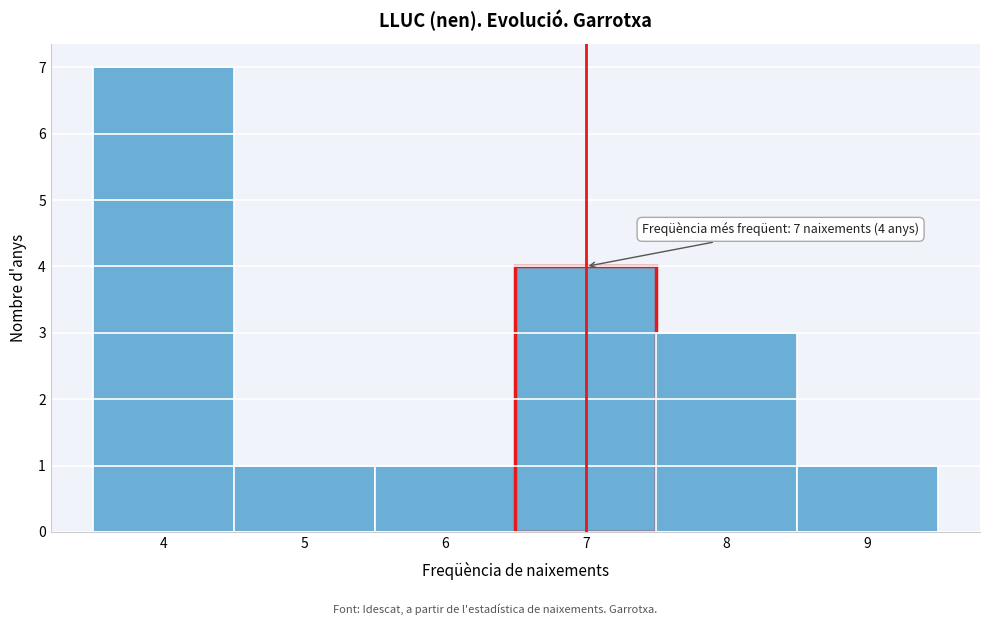

Which range on the x-axis has the tallest bar?

3.5 to 4.5